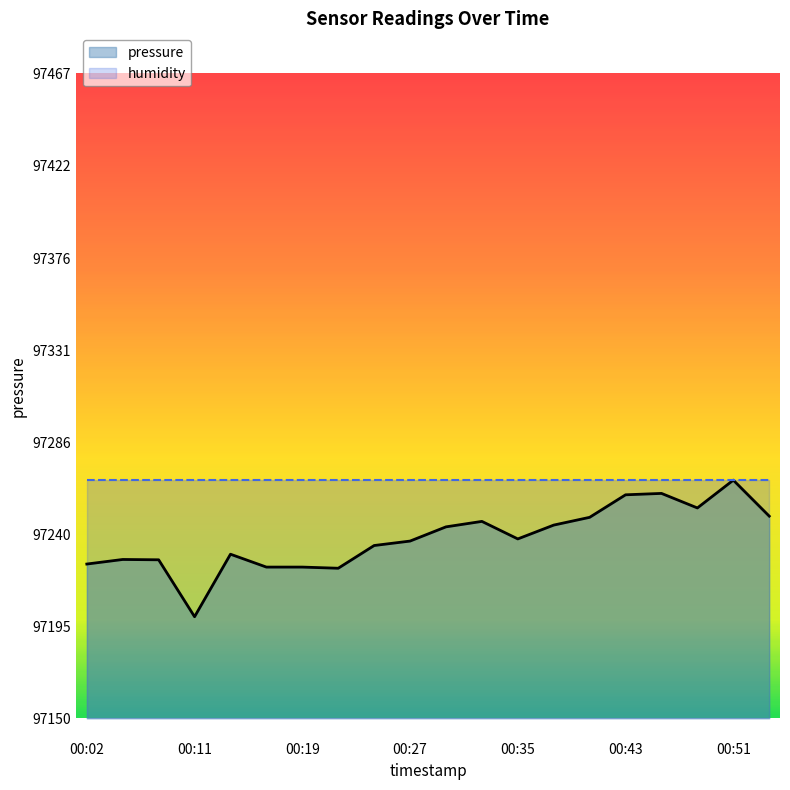

What is the value of the 14th point from the left?

97244.8